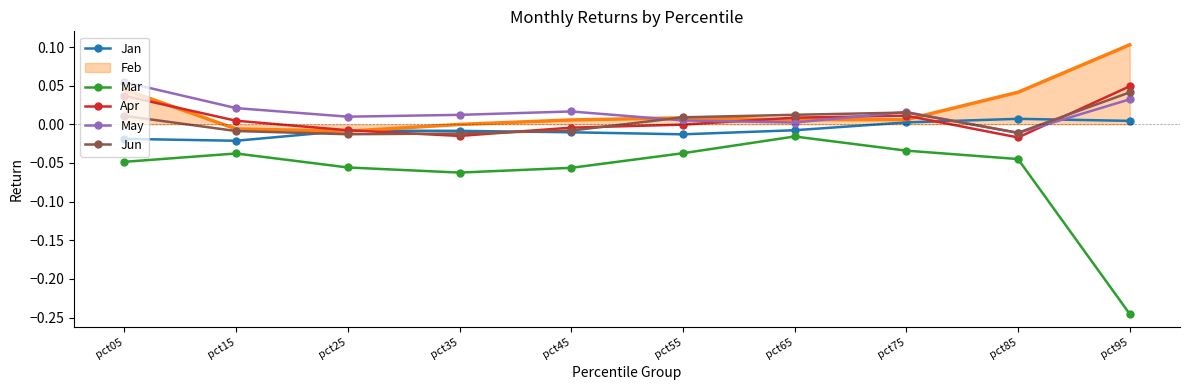

Which series has the widest spread of values?

Mar